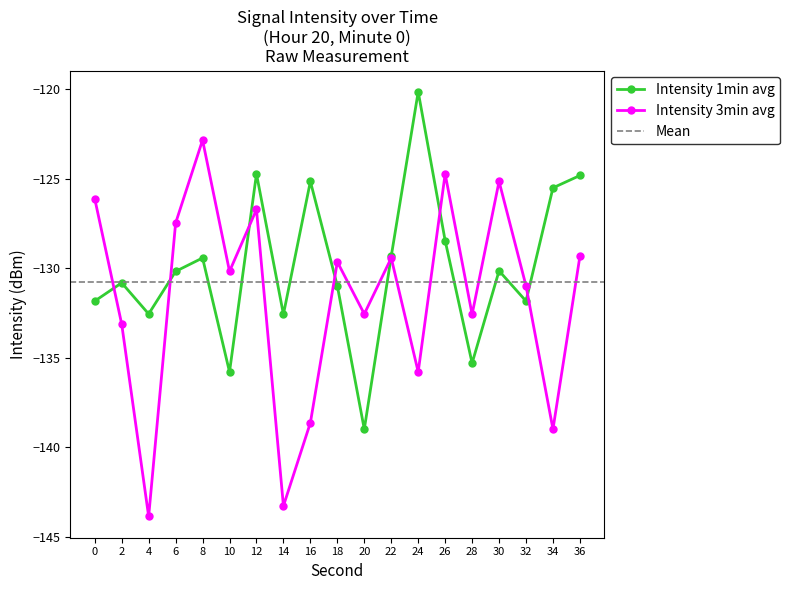

True or false: Intensity 1min avg has more than 0 points higher than both neighbors.

True